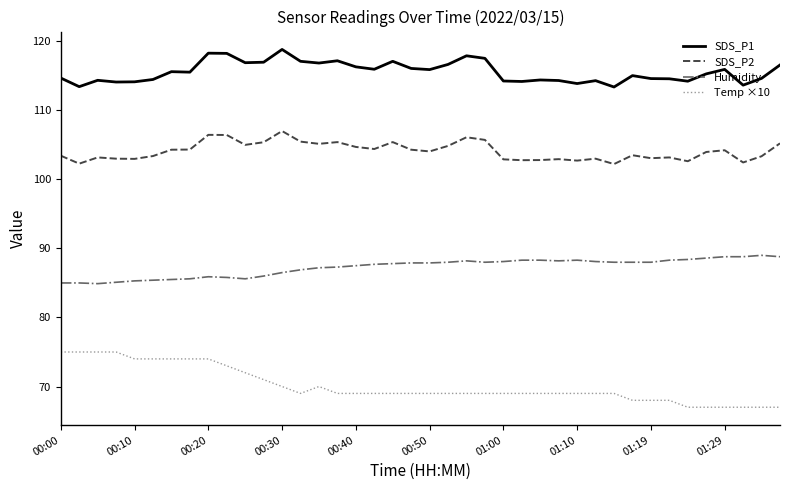

What is the difference between the second highest and minimum values in the Temp ×10 series?

8.0